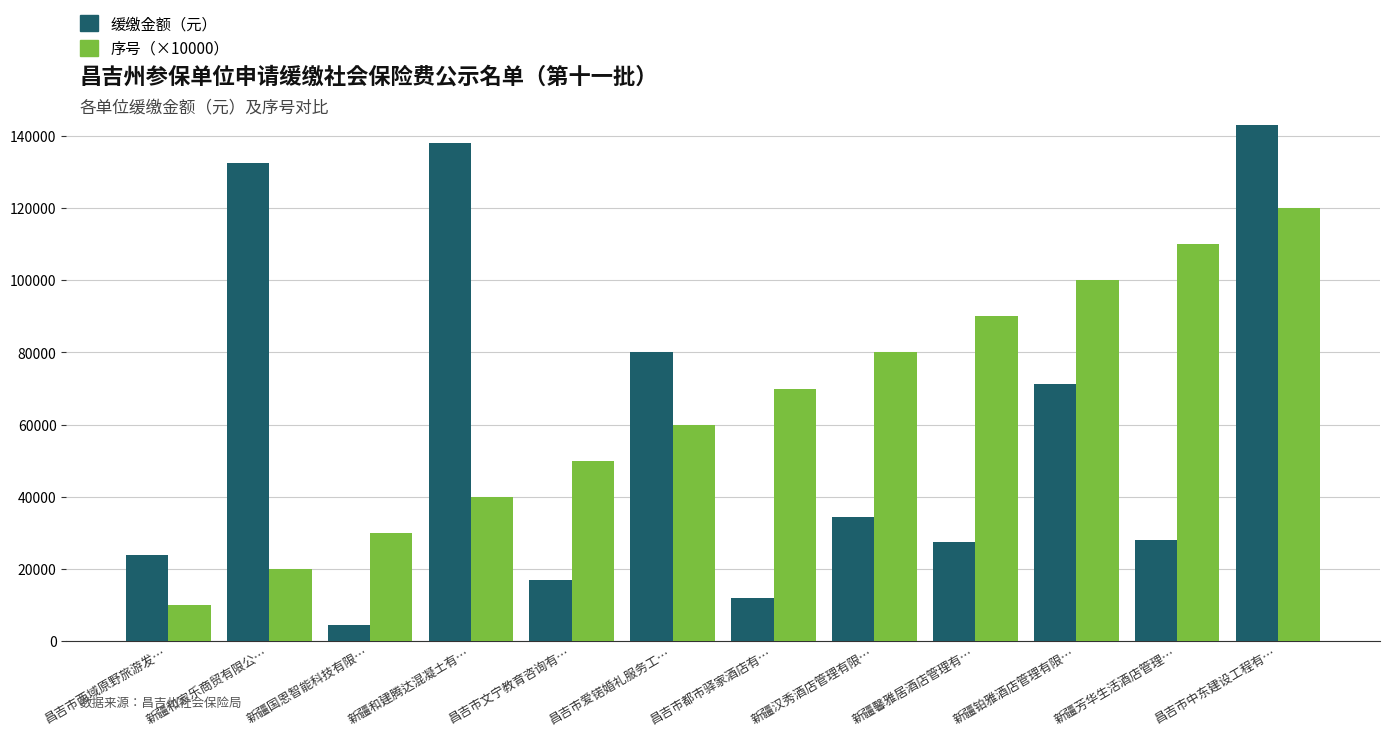

List the series in order of their overall mean, highest first.

序号（×10000）, 缓缴金额（元）